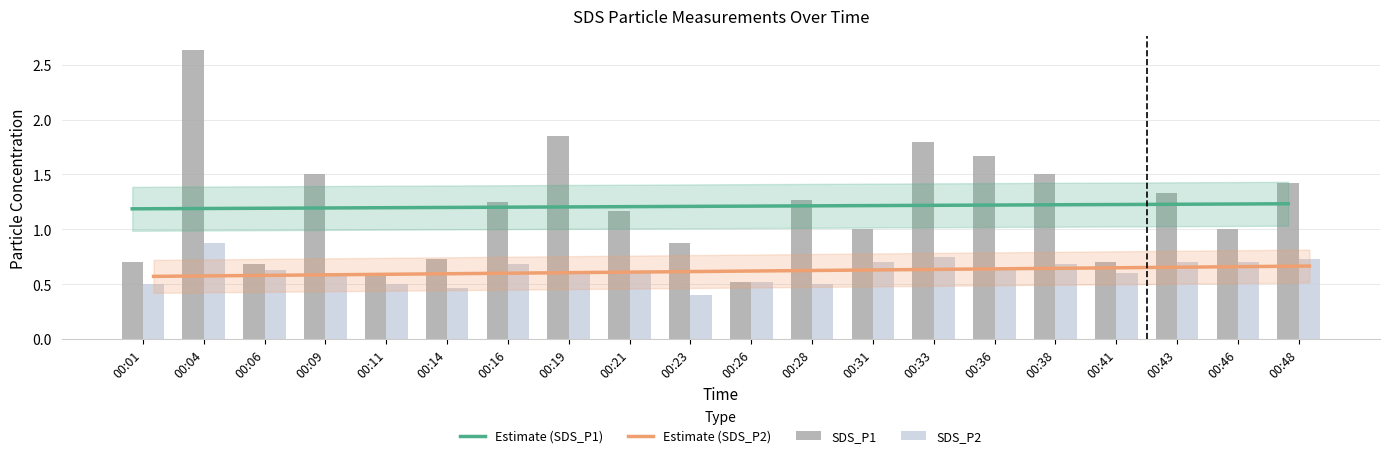

Which category has the lowest value in the Estimate (SDS_P1) series?

00:01